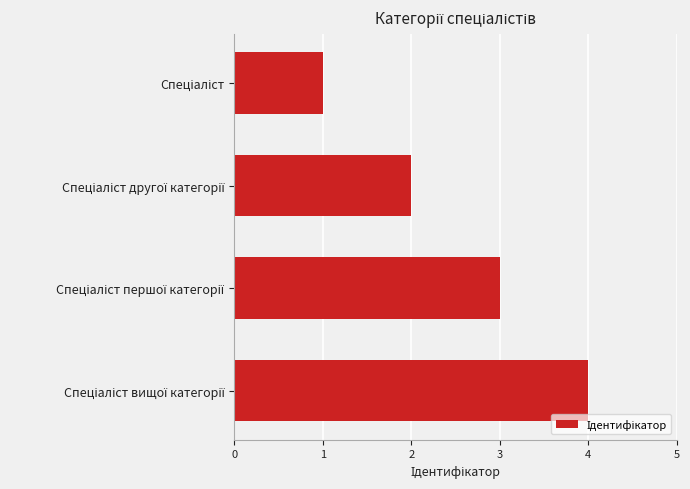

How many data points does each series have?

4